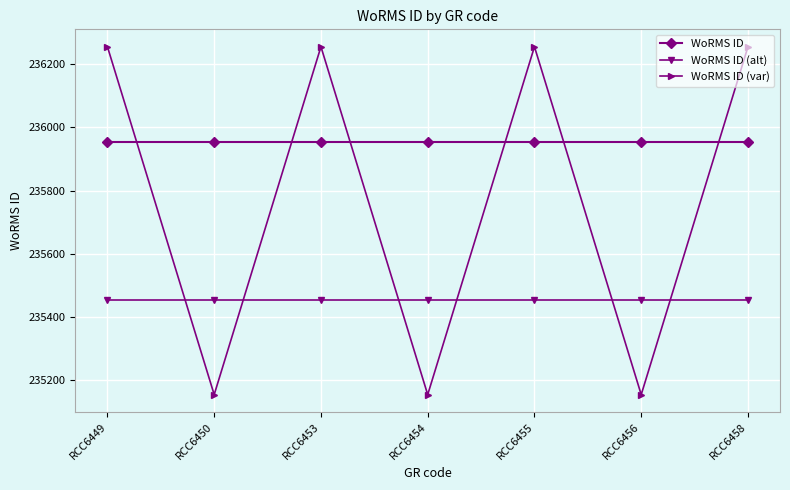

The value of WoRMS ID (var) at RCC6458 is 236255. True or false?

True